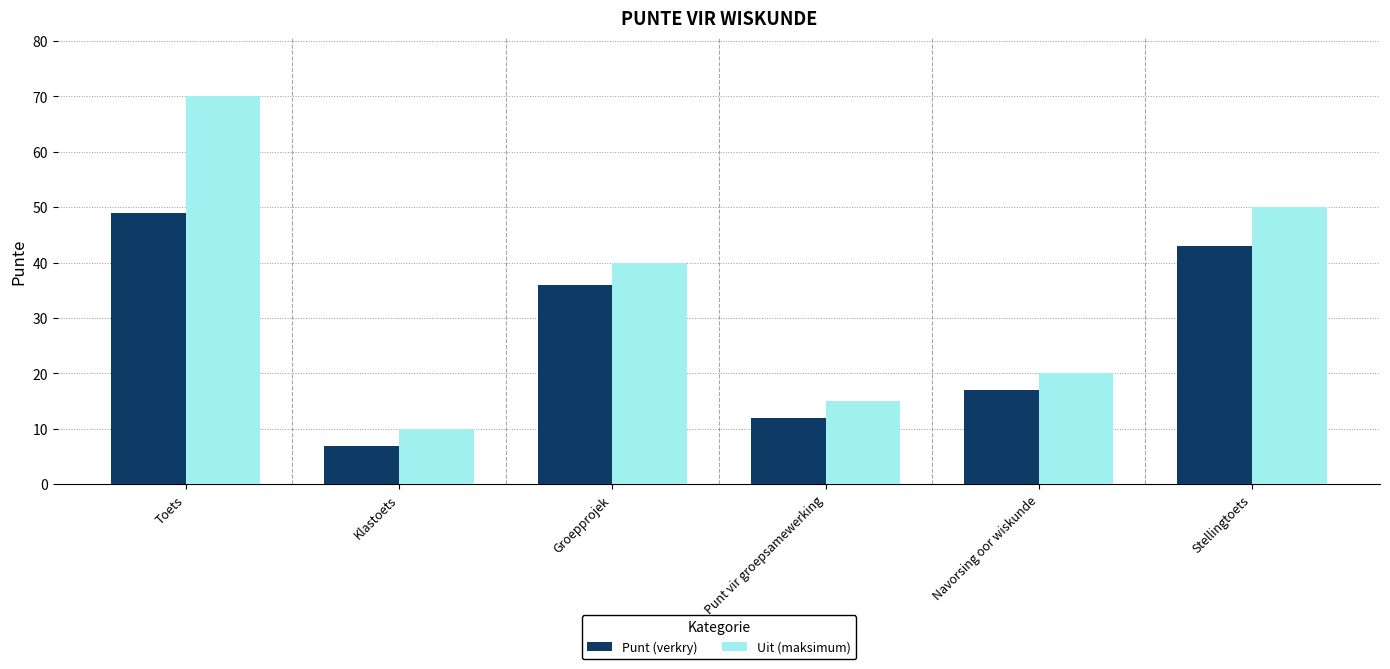

Are the bars grouped side by side (vs. stacked)?

Yes